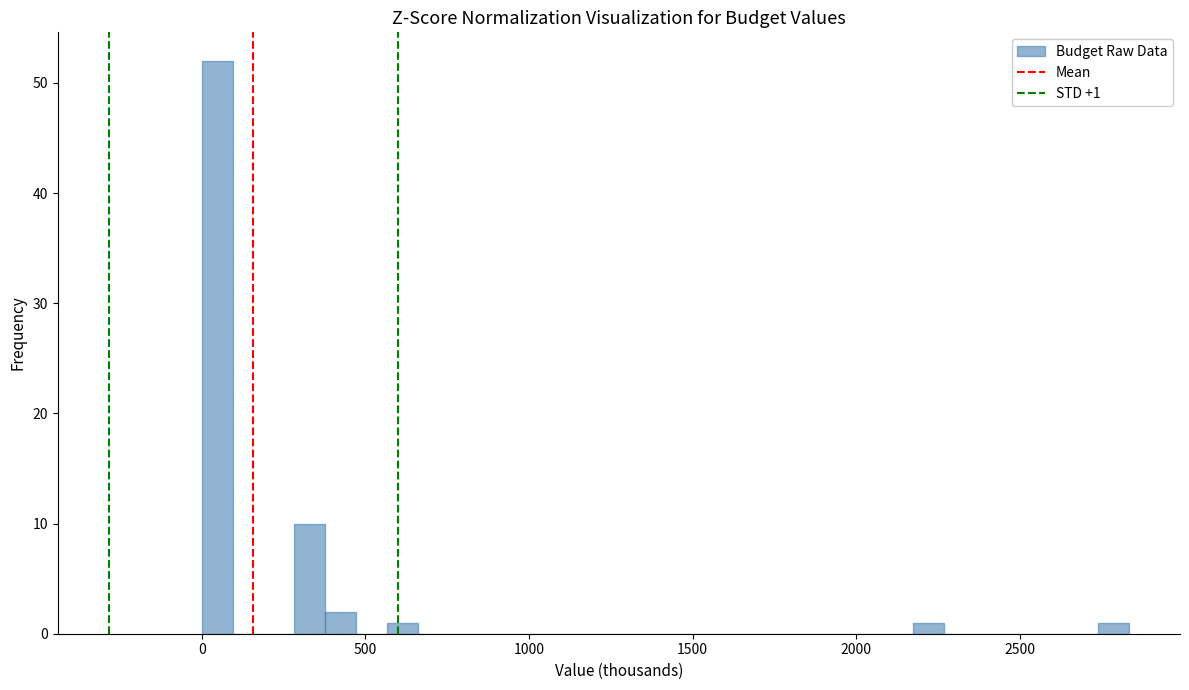

Read against the x-axis, roughly where is the centre of the tallest bar?

50